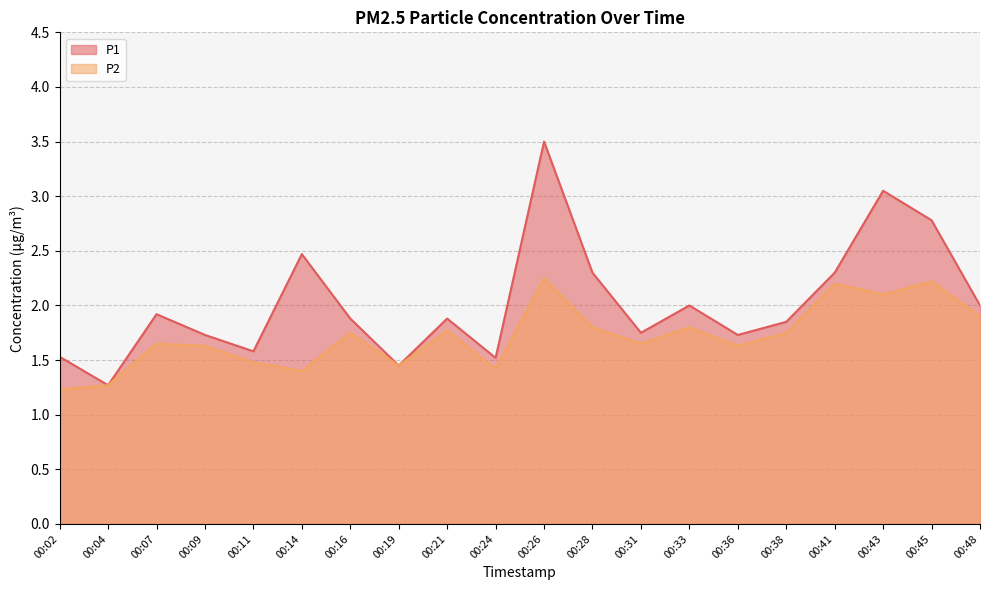

Rank the series by their average value, from highest to lowest.

P1, P2